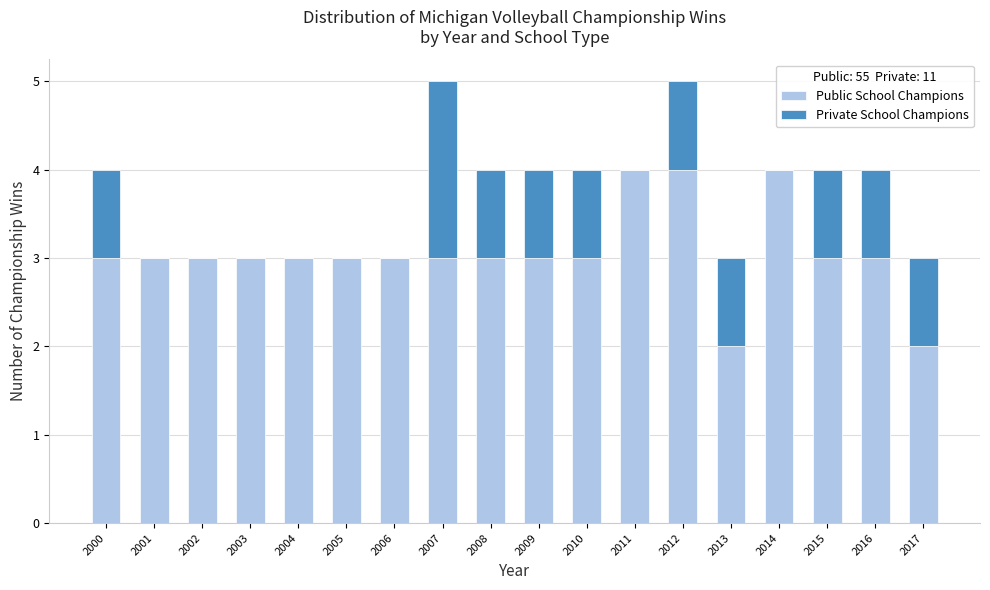

What is the total value across all series at 2009?

4